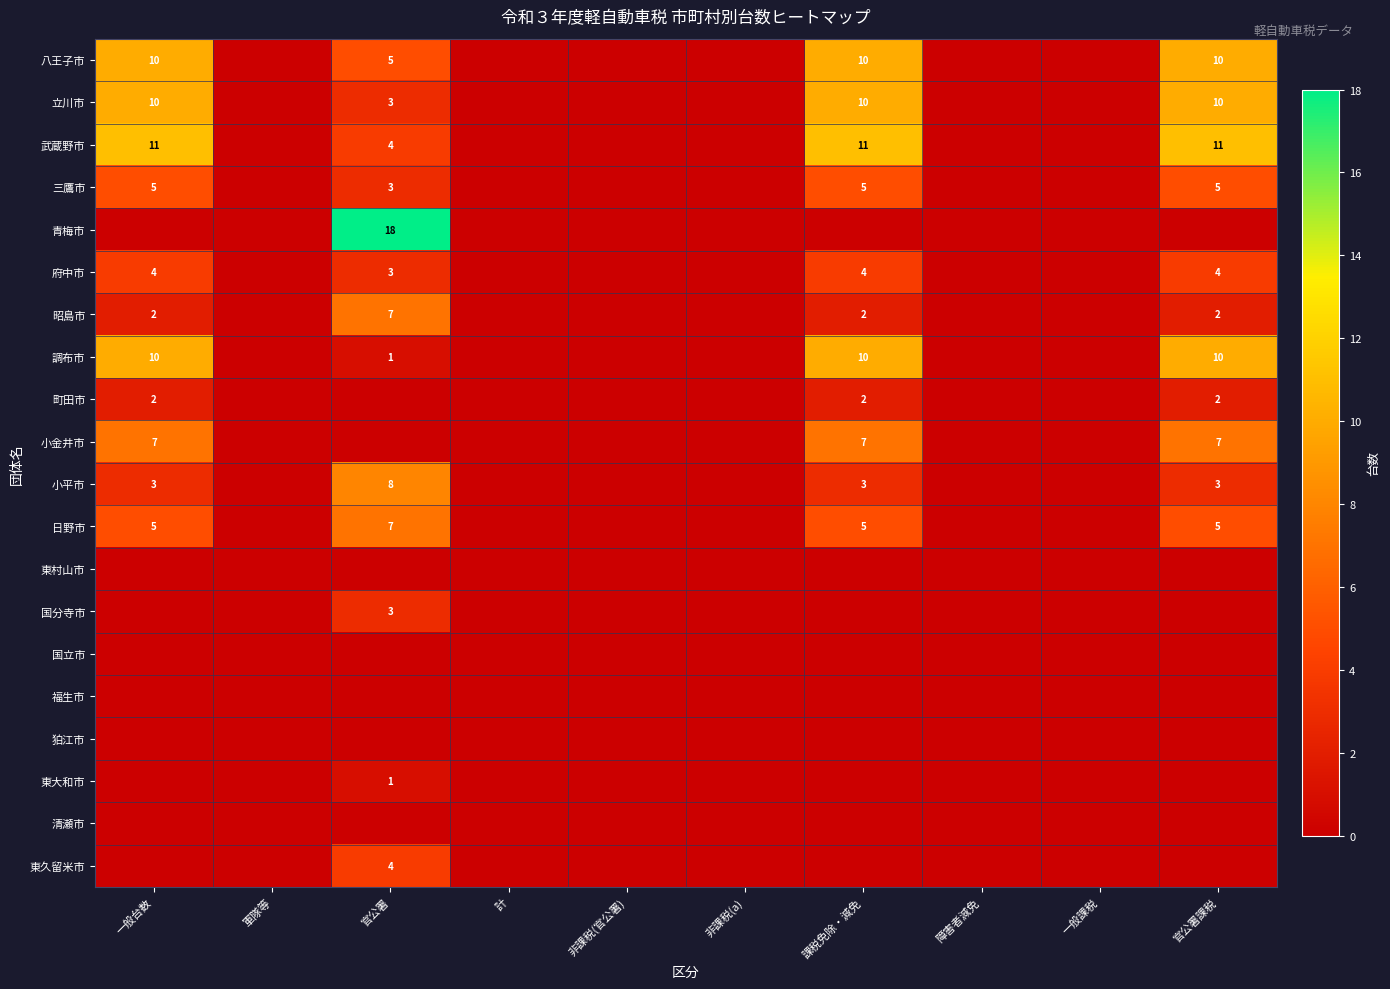

True or false: 小平市 has a value of 4 at 官公署.

False